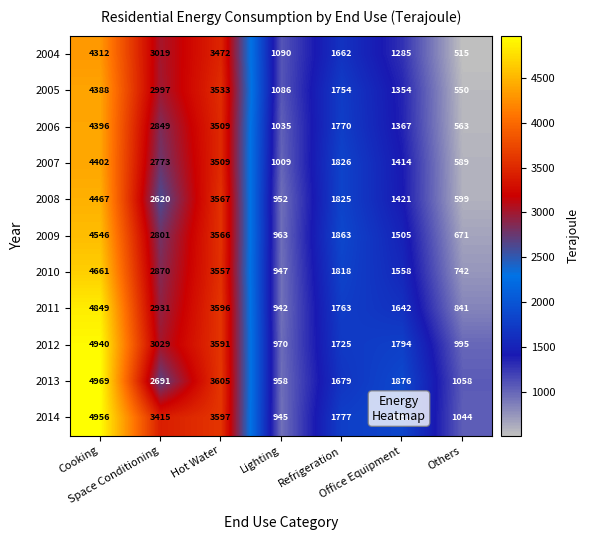

At which category is the sum across all series the highest?

Cooking